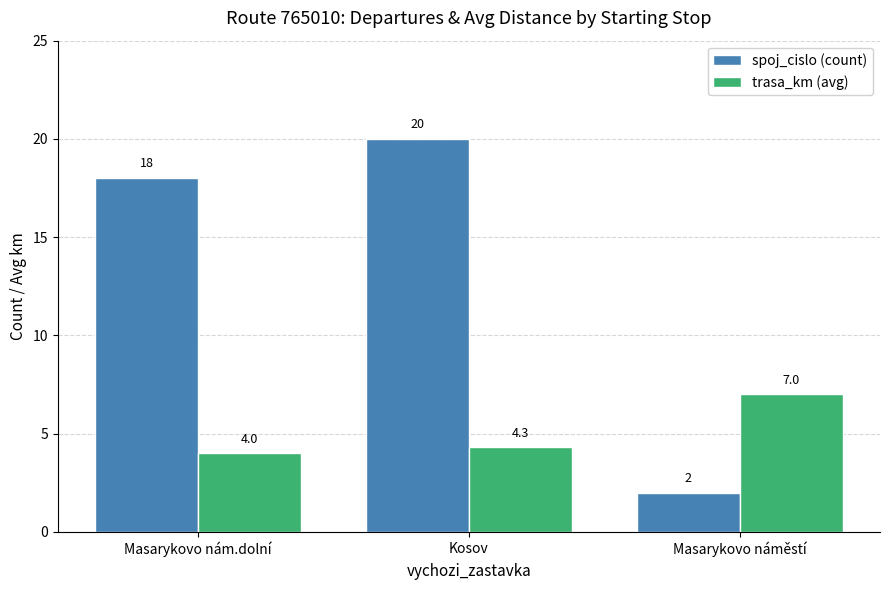

Which series has the largest total across all categories?

spoj_cislo (count)